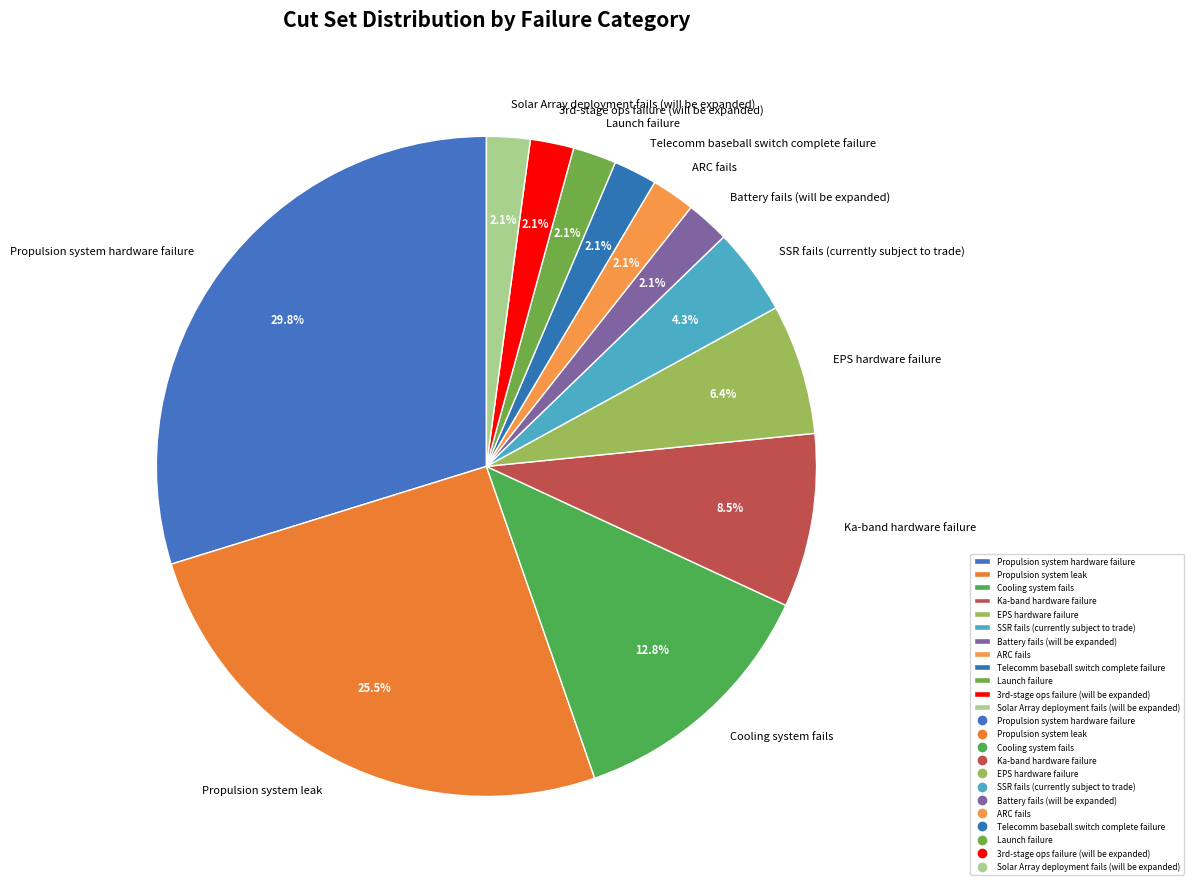

Between Battery fails (will be expanded) and Propulsion system leak, which is larger?

Propulsion system leak